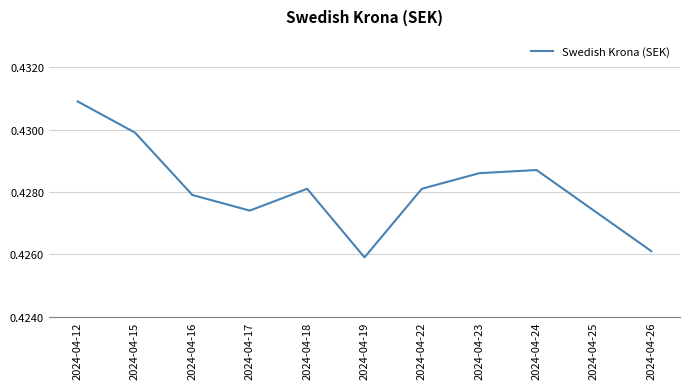

What is the sum of all values?

4.7